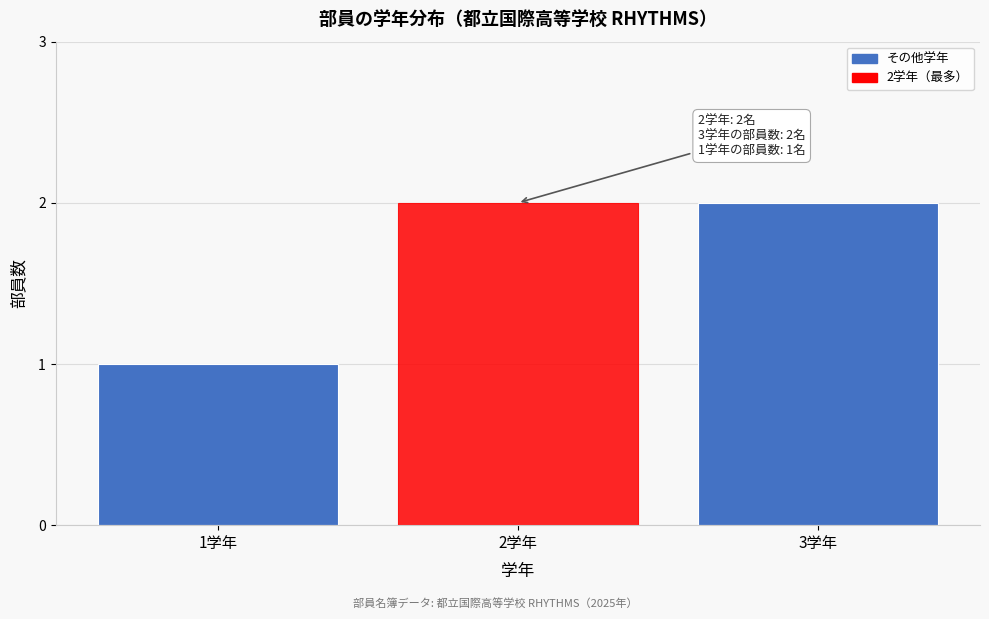

Reading left to right, transcribe all the data shown in this chart.

1	2	2